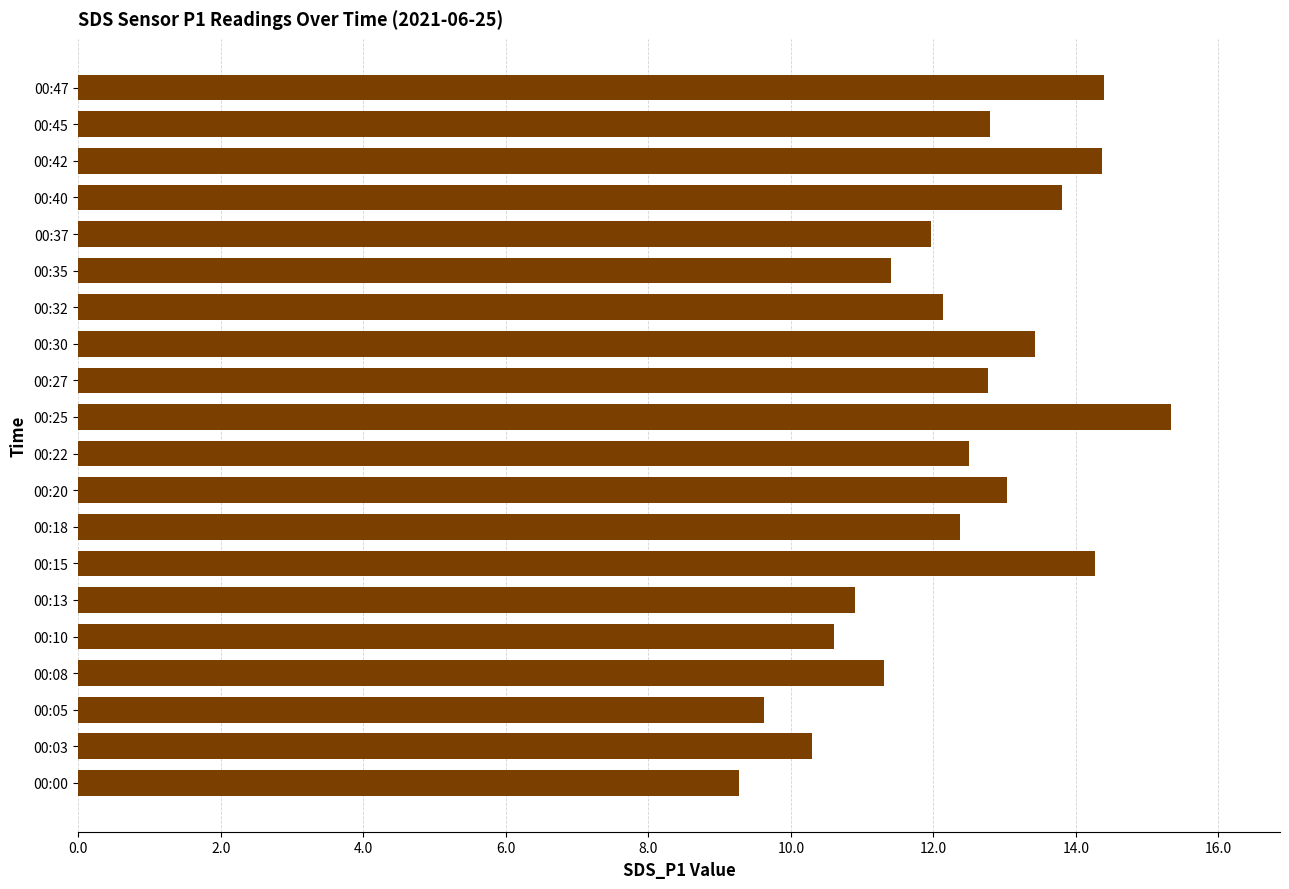

What value does the data have at 00:18?

12.4